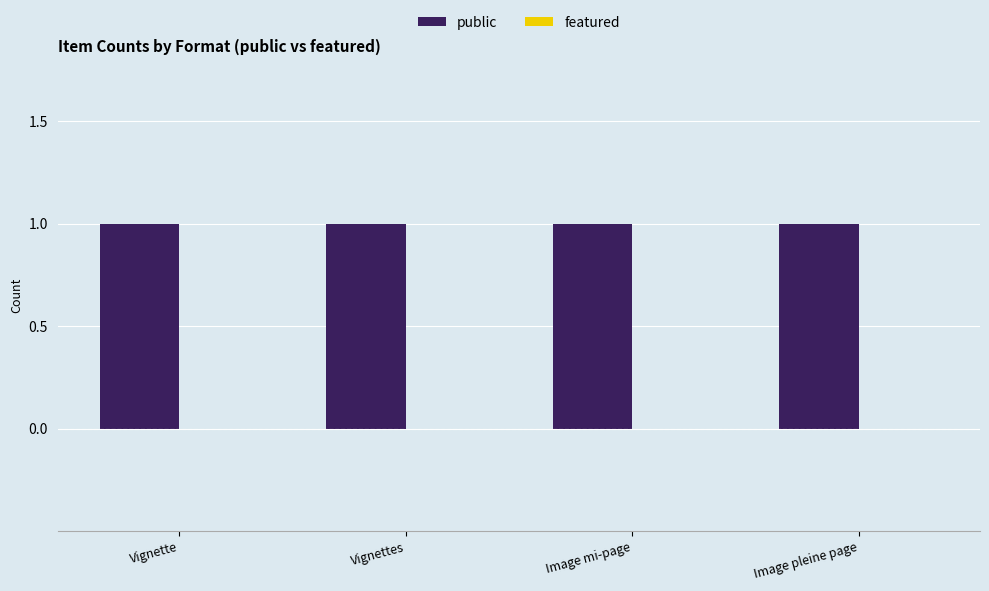

Where is featured nearest to the value 0?

Vignette